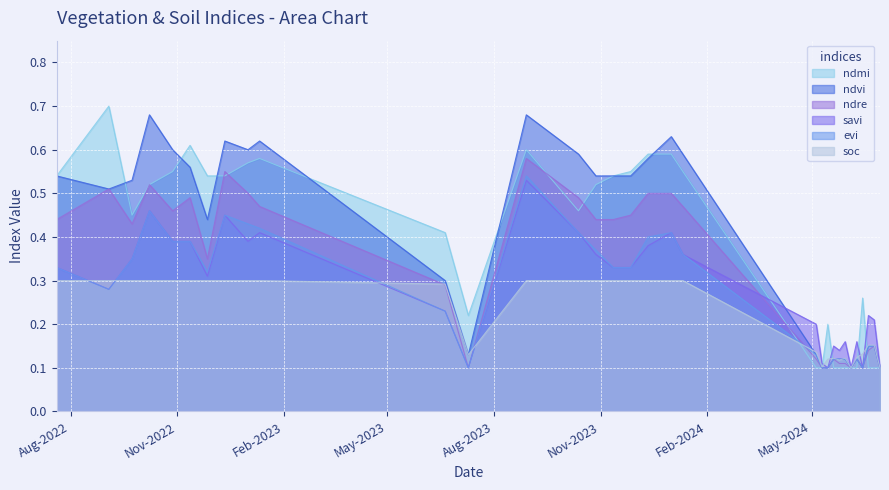

What is the difference between the maximum and minimum values in the soc series?

0.2